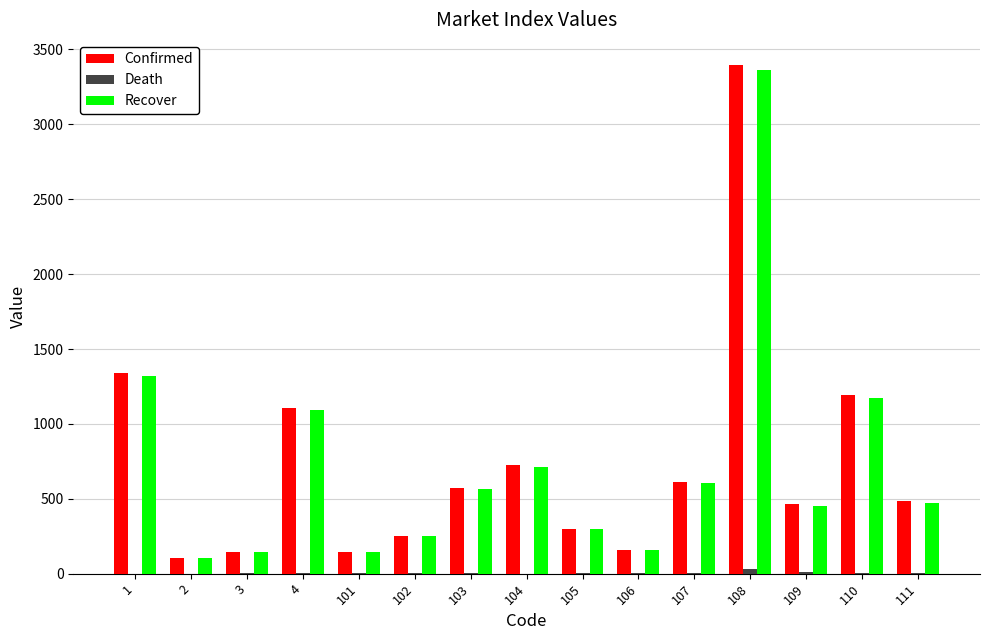

Between 102 and 103, which series saw the biggest shift?

Confirmed